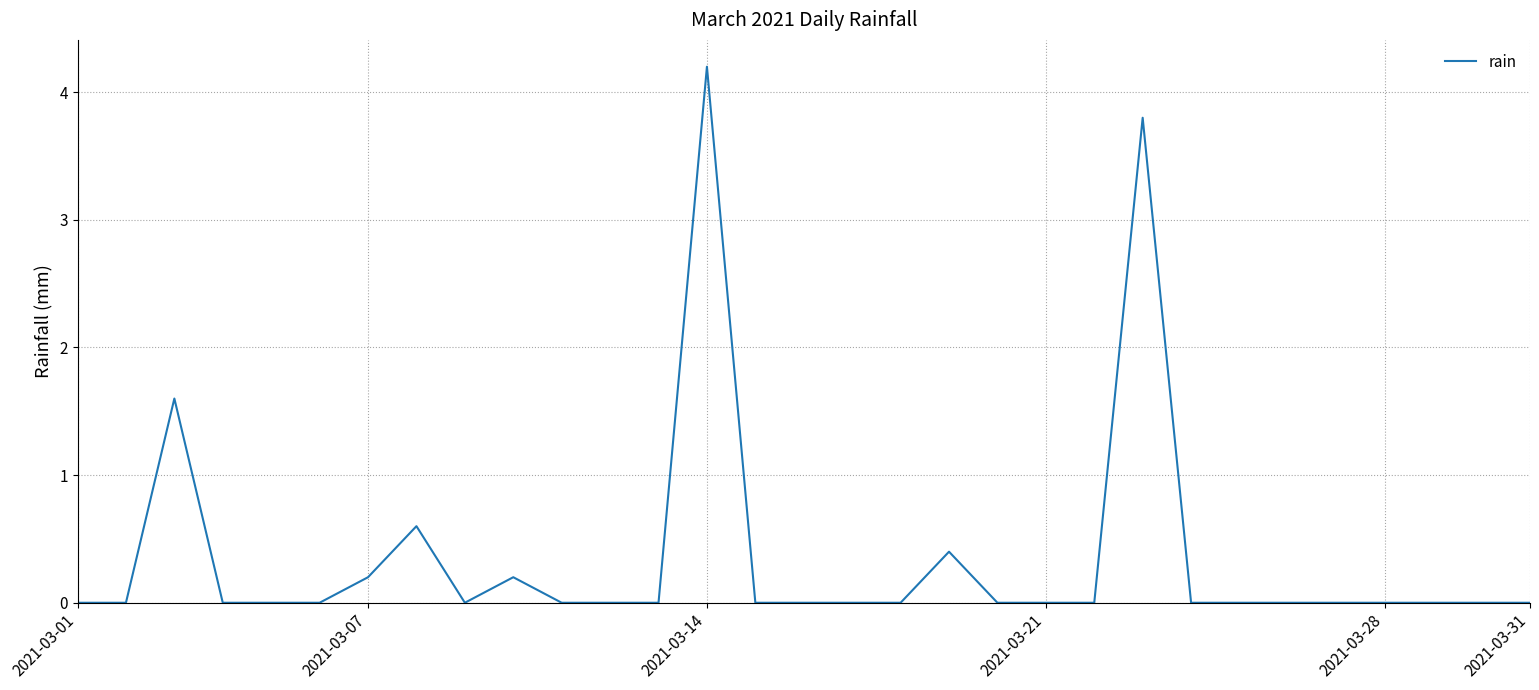

What is the difference between the maximum and minimum values?

4.2